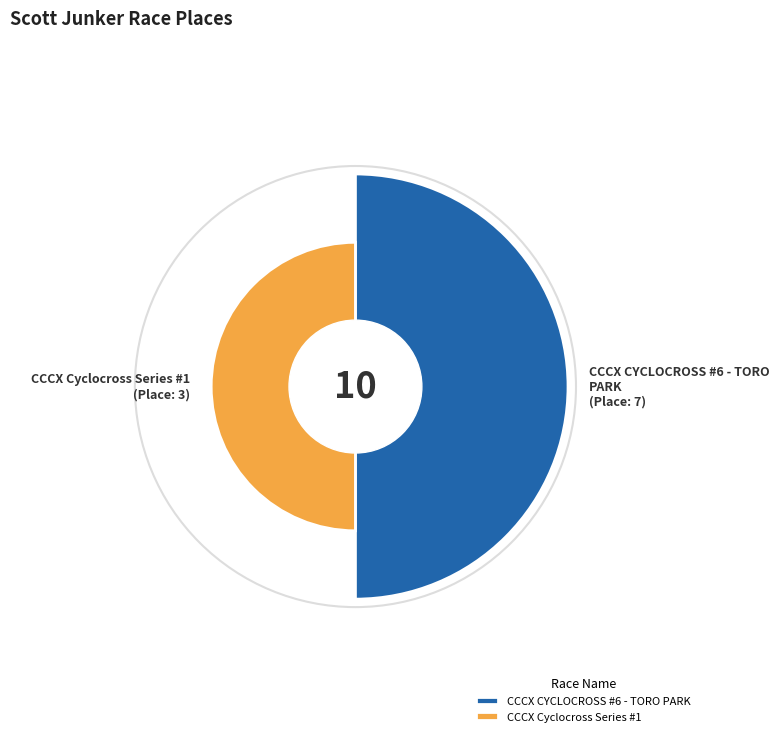

True or false: CCCX CYCLOCROSS #6 - TORO PARK accounts for 58% of the total.

False